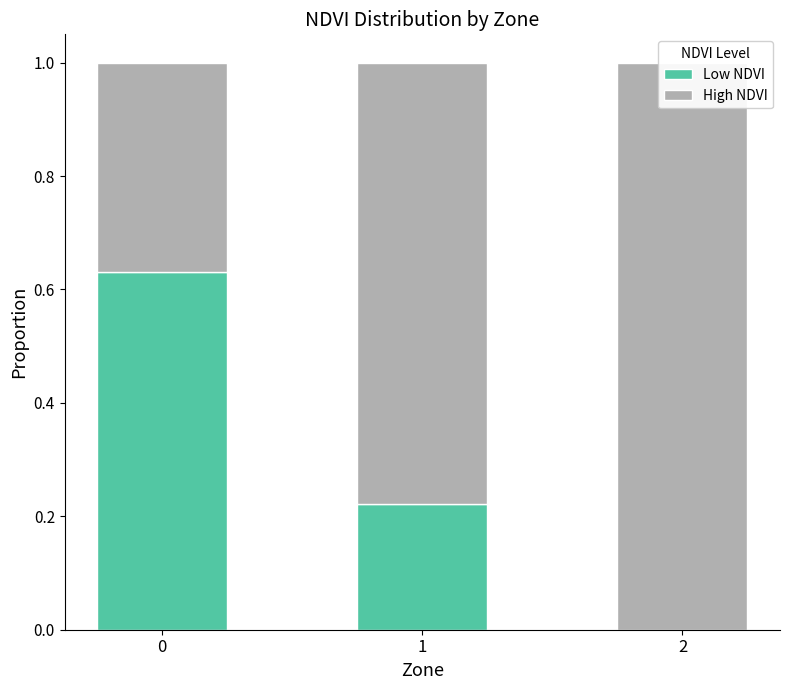

Reading left to right, transcribe all the data shown in this chart.

Low NDVI: 0.6	0.2	0.0
High NDVI: 0.4	0.8	1.0